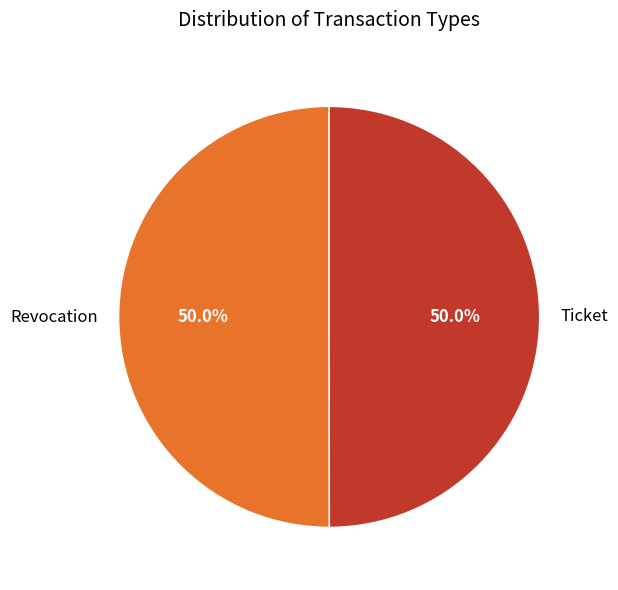

True or false: Ticket accounts for 61% of the total.

False